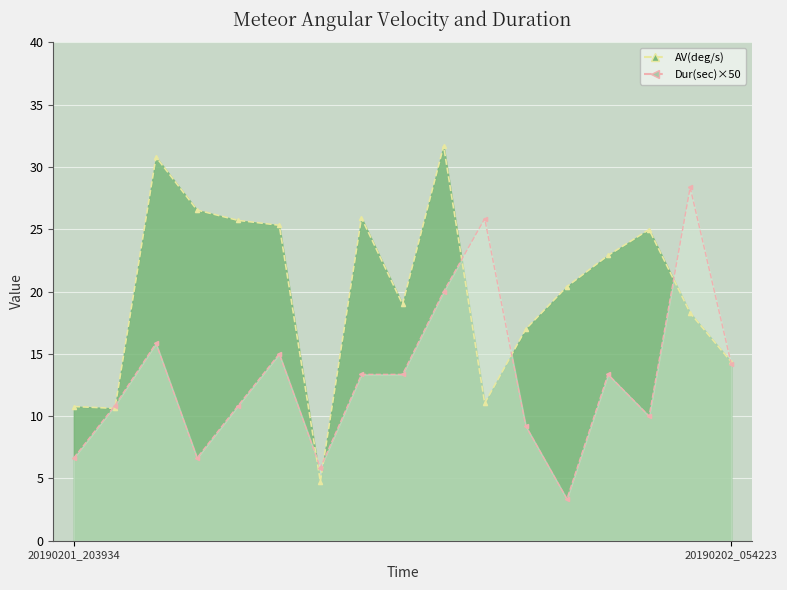

What is the minimum value for AV(deg/s)?

4.7